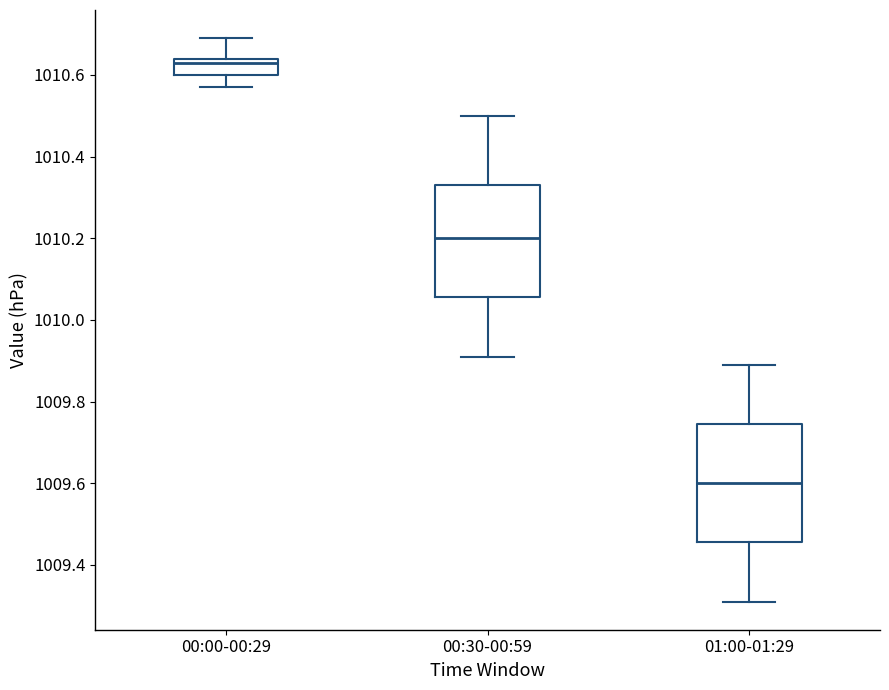

Which box has the highest median line?

00:00-00:29